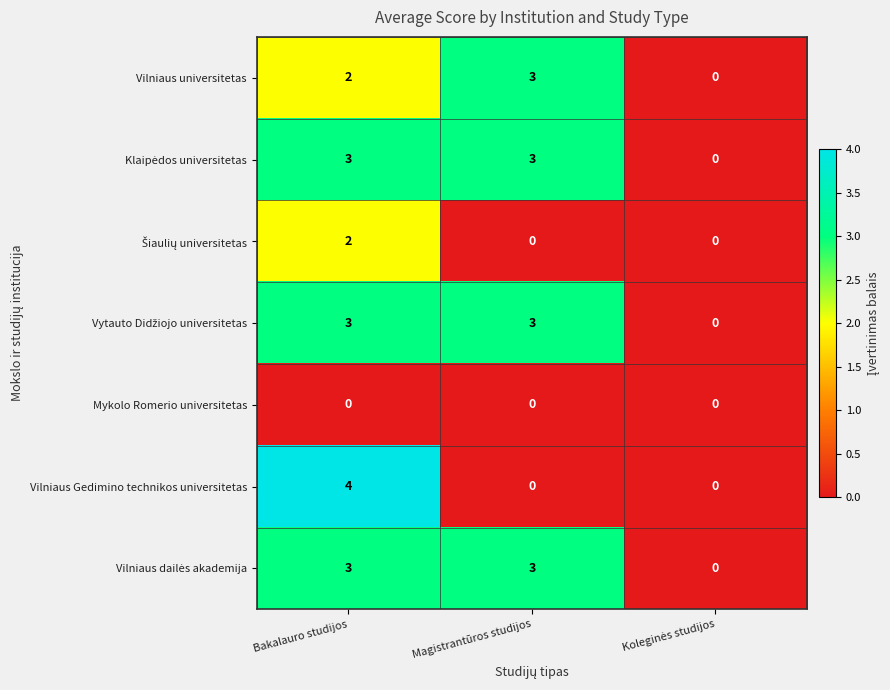

Which category has the highest value across all series?

Bakalauro studijos